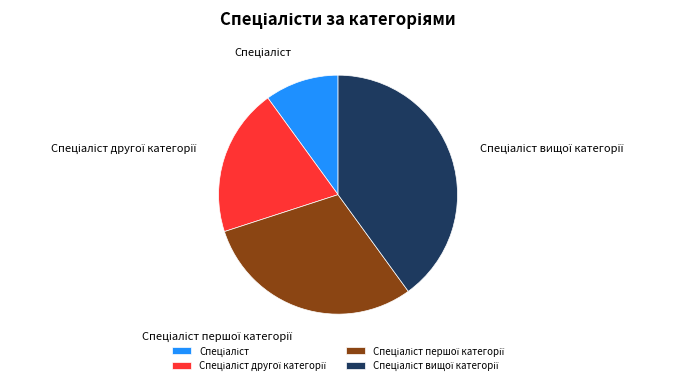

Is there a majority slice in this chart?

No